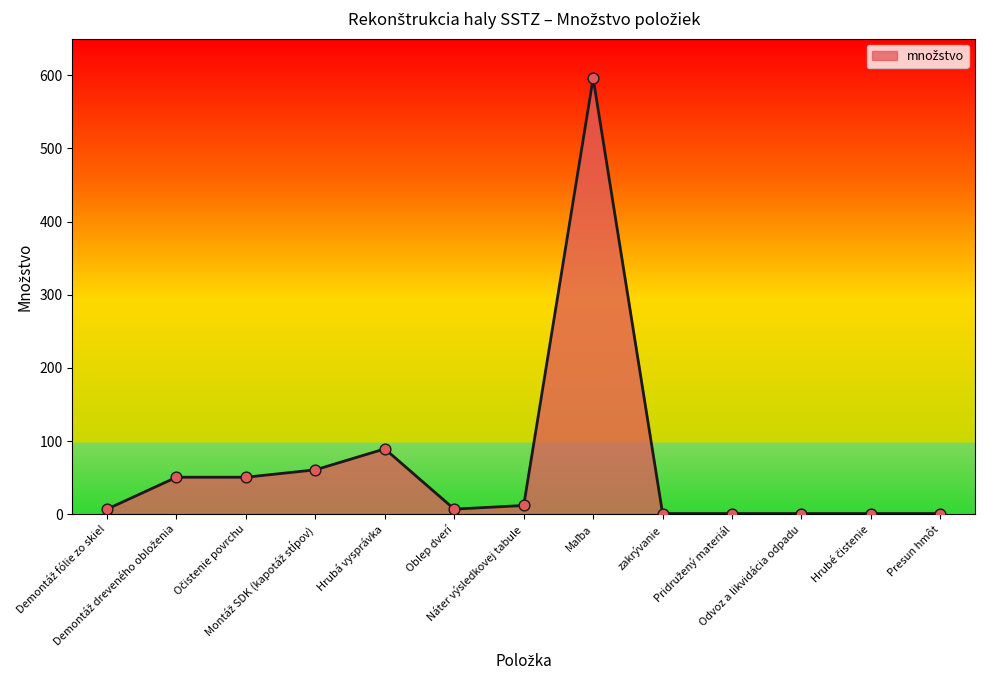

What is the greatest value displayed?

596.0